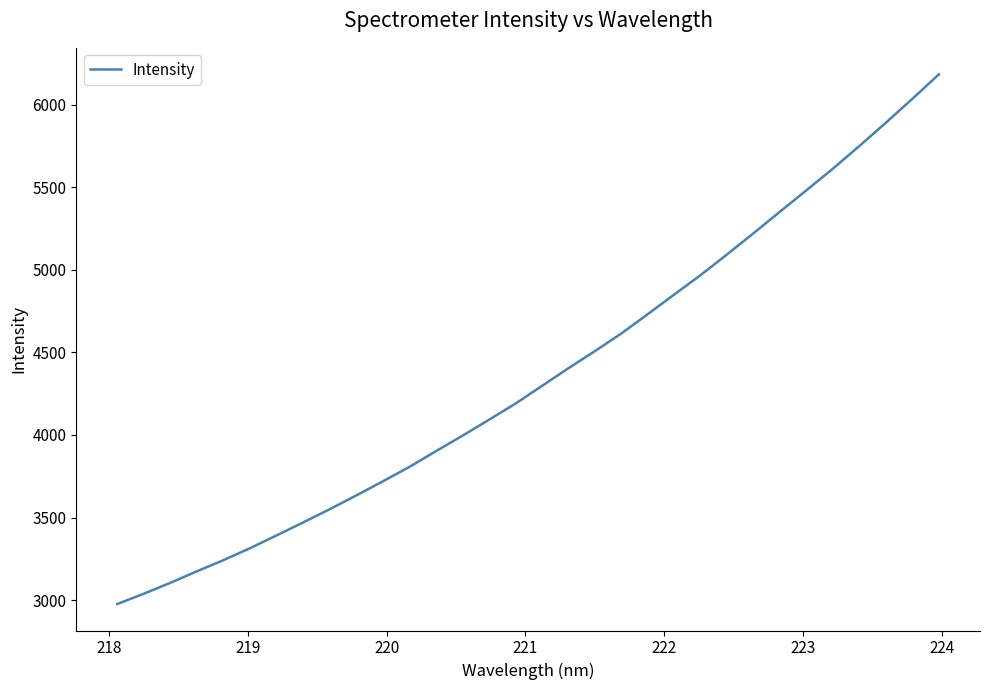

What is the difference between the maximum and second lowest values?

3143.4